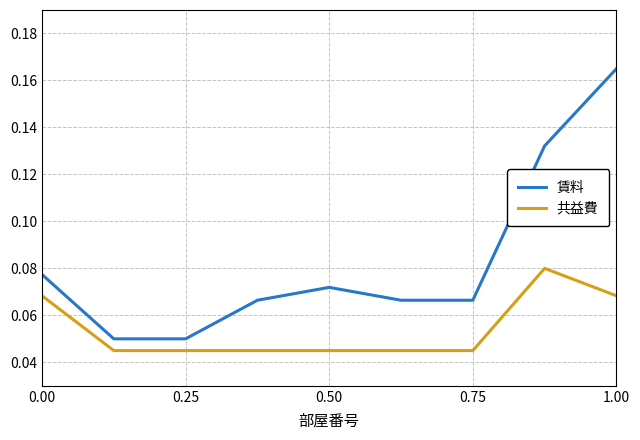

List the series in order of their overall mean, highest first.

賃料, 共益費